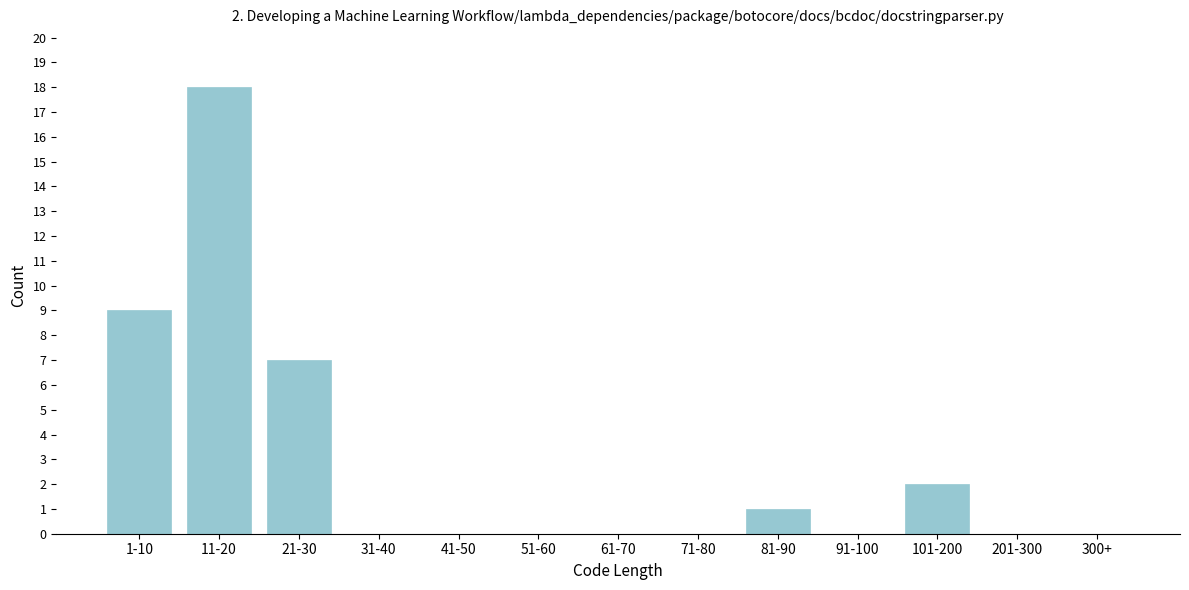

Reading left to right, what are all the values shown in this chart?

1-10=9	11-20=18	21-30=7	31-40=0	41-50=0	51-60=0	61-70=0	71-80=0	81-90=1	91-100=0	101-200=2	201-300=0	300+=0